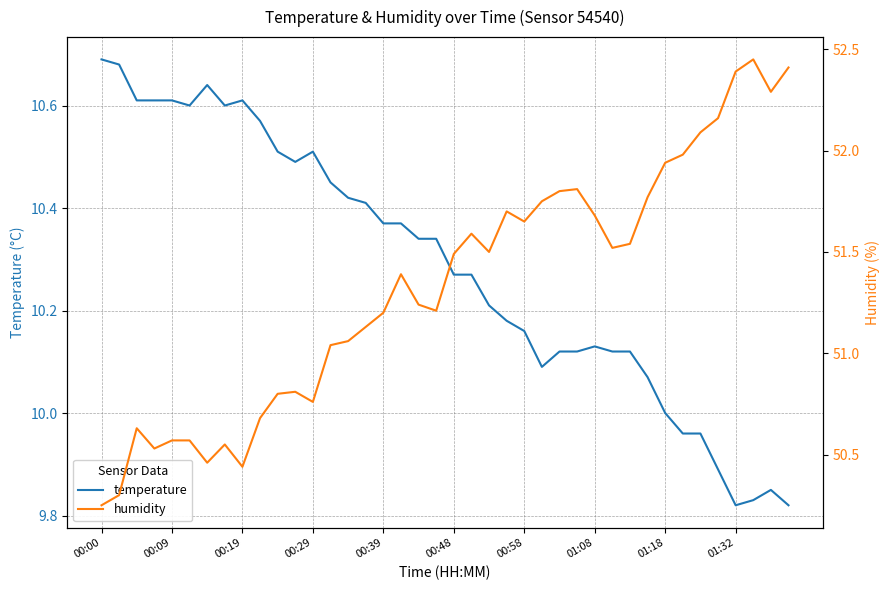

True or false: humidity and temperature cross at least once.

False